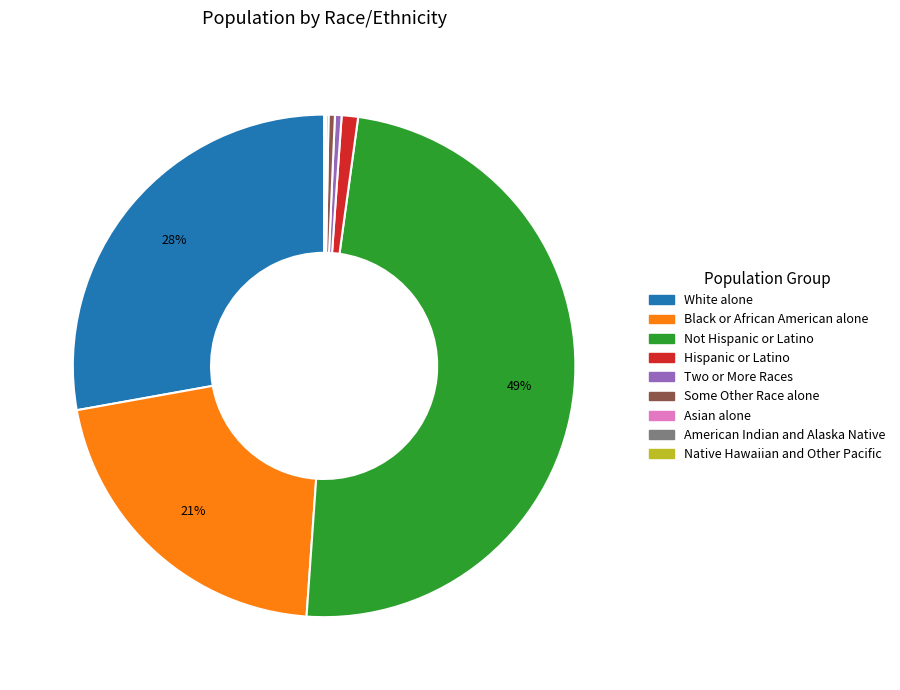

What percentage is the Hispanic or Latino slice, to the nearest percent?

1%